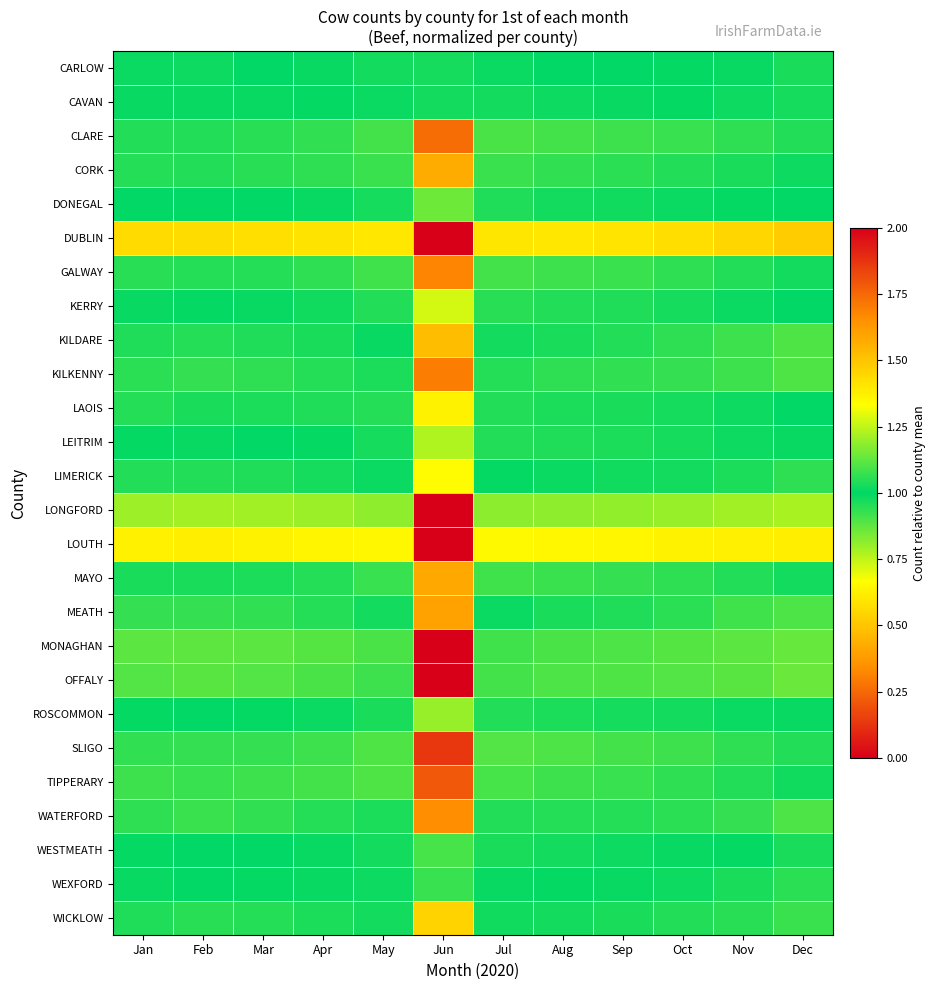

At how many categories does at least one series exceed 4?

1